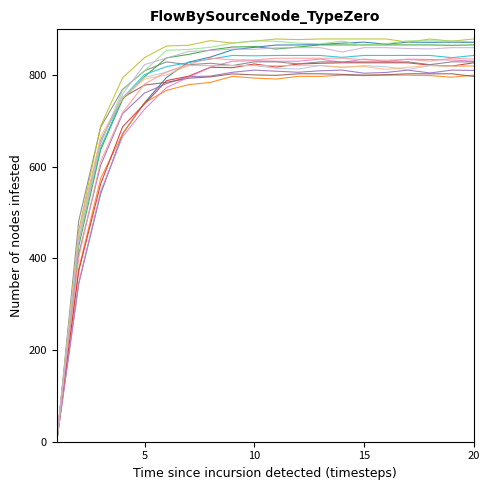

Does the chart have visible grid lines?

No